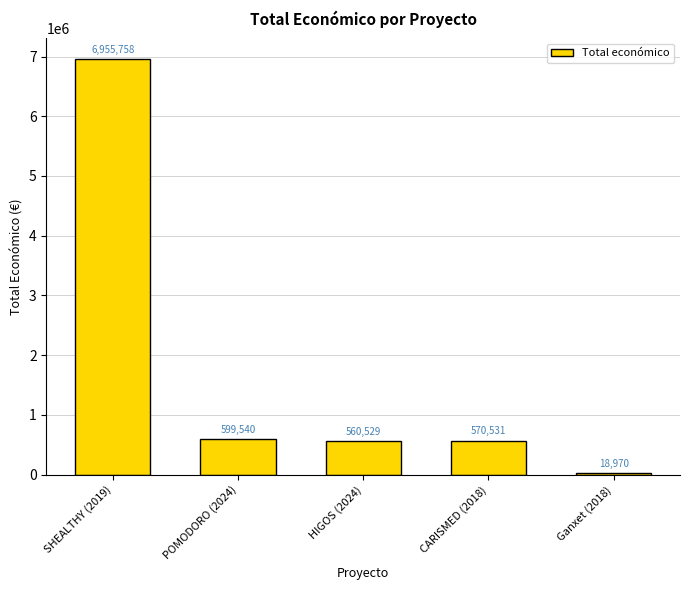

Where is the data nearest to the value 3487364?

POMODORO (2024)